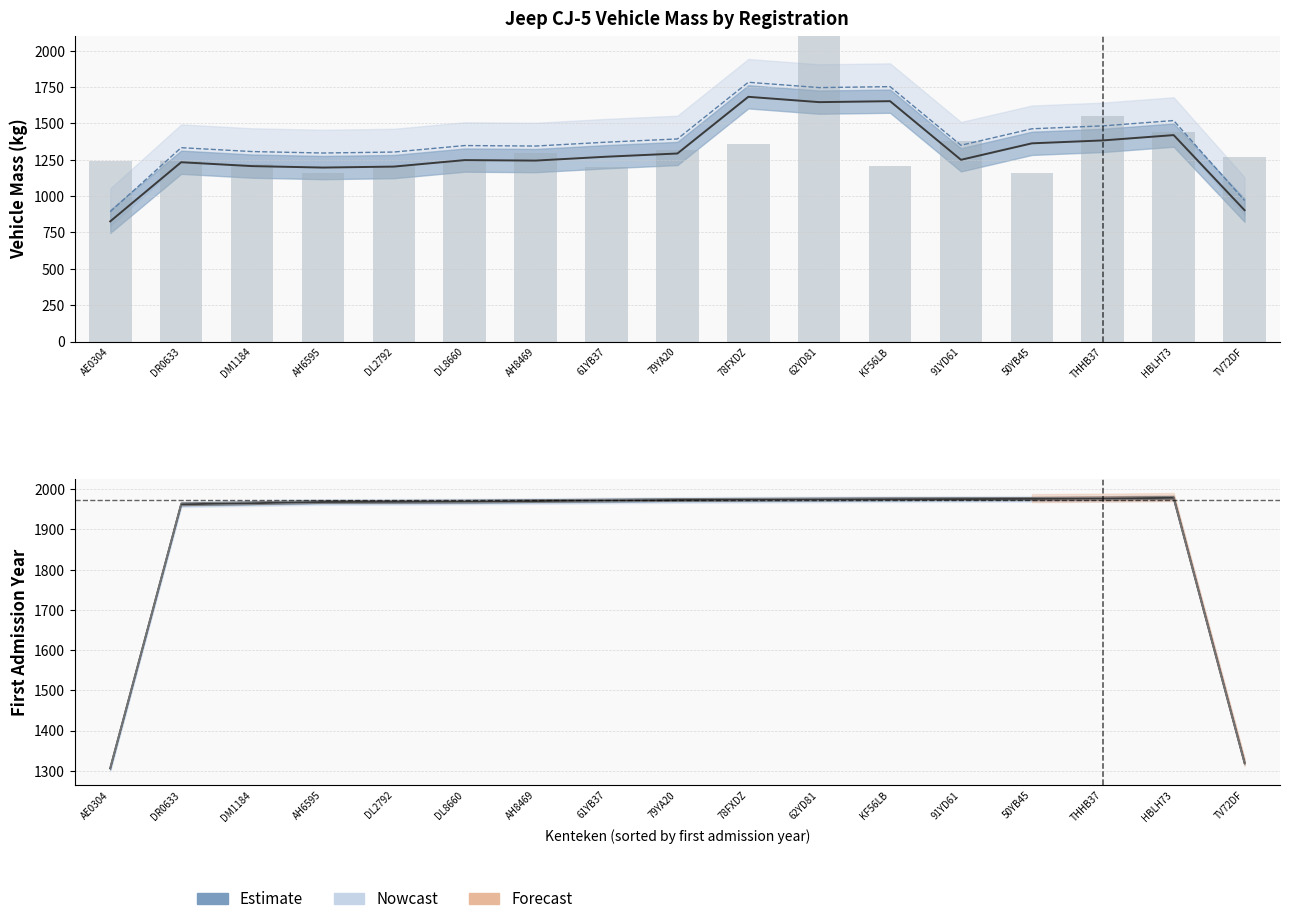

Between DL8660 and TV72DF, which is larger?

DL8660